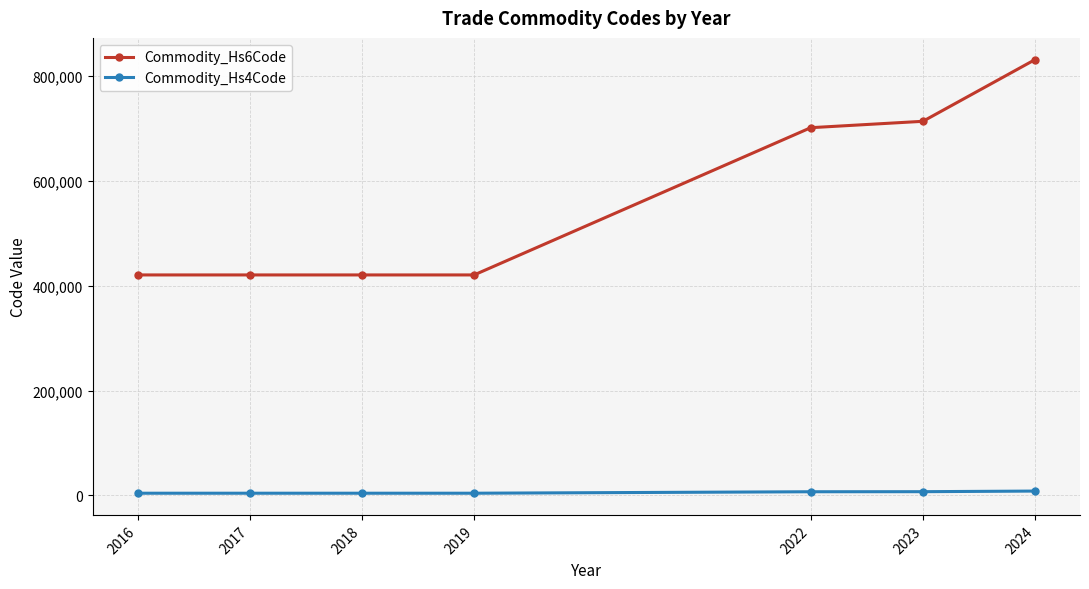

Read the Commodity_Hs4Code value at 2016.

4203.0